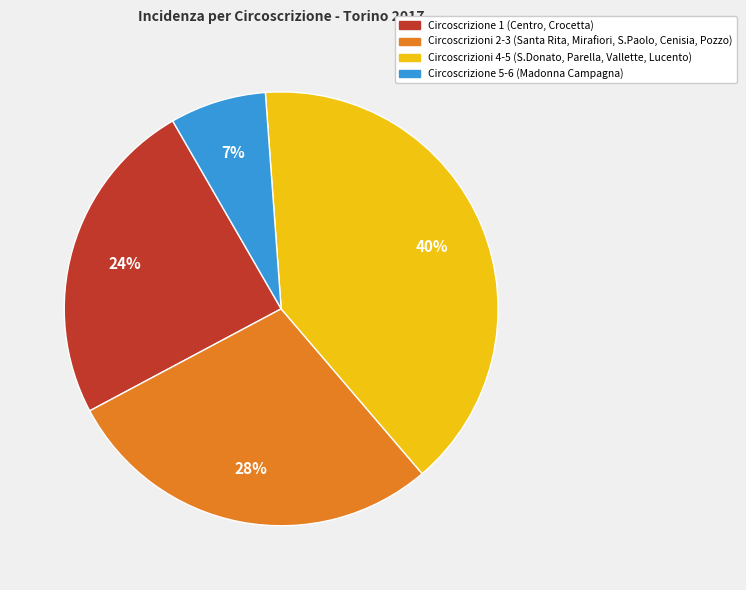

Is there a majority slice in this chart?

No